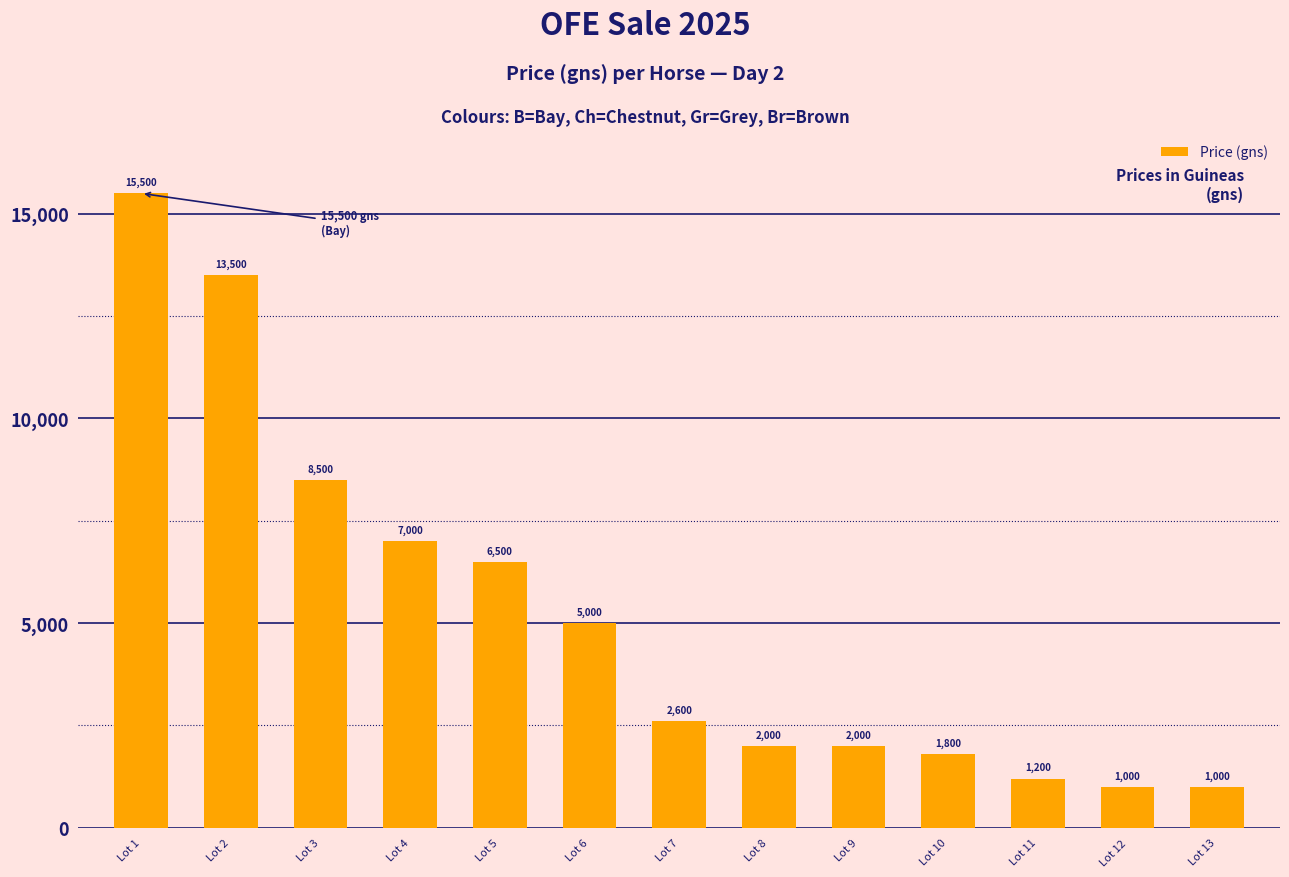

How many values are below 2600?

6